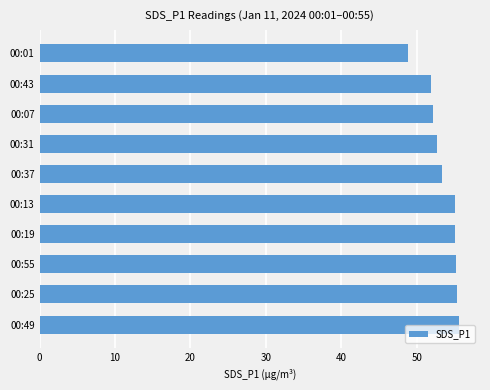

The value at 00:01 is 26.7. True or false?

False